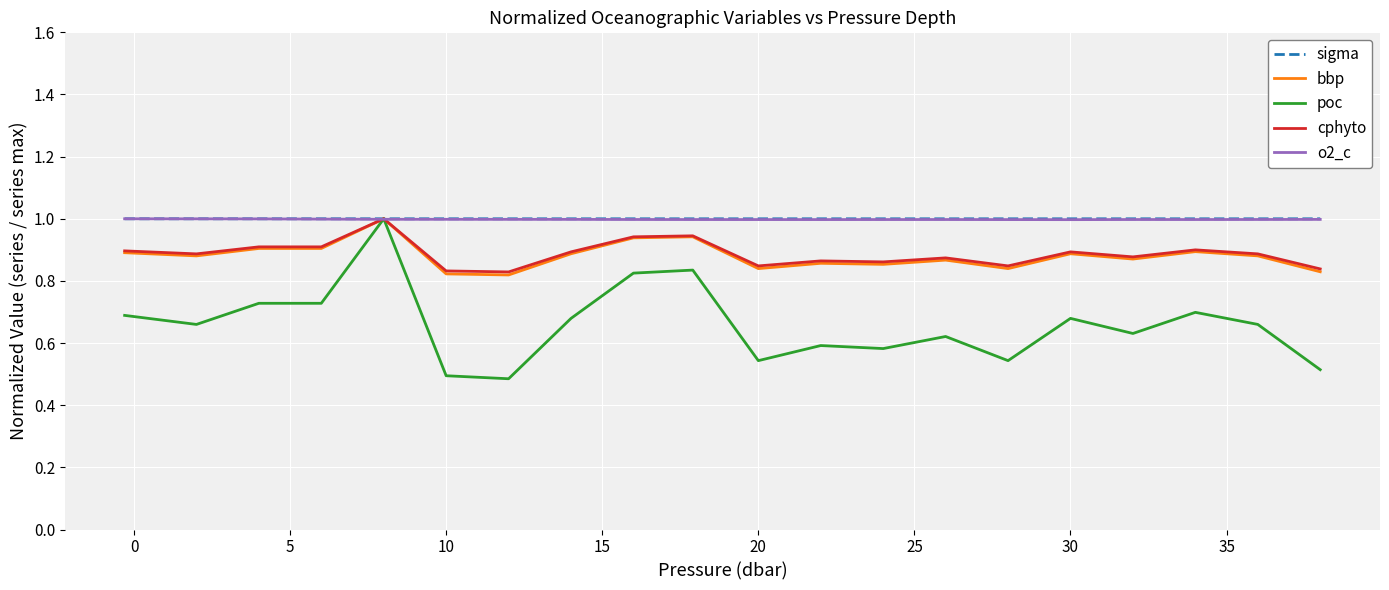

What is the highest value of the bbp series?

1.0